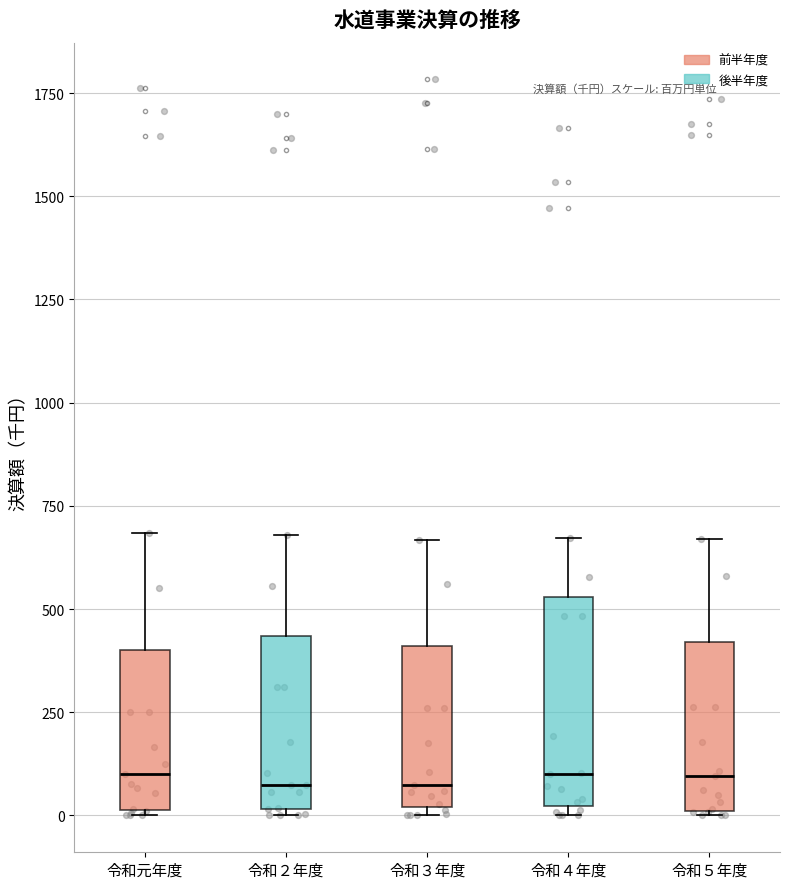

Where is the lower edge of the box for 令和元年度 on the y-axis? The values are not printed on the chart, so give them approximately, as read against the axis.

0